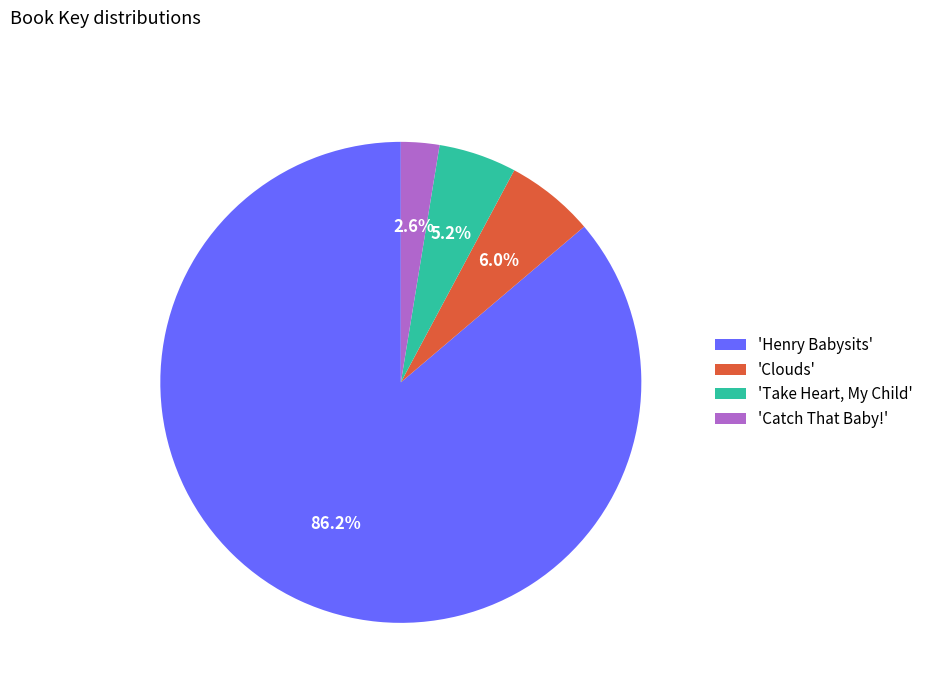

Rank the categories by value from lowest to highest.

'Catch That Baby!', 'Take Heart, My Child', 'Clouds', 'Henry Babysits'